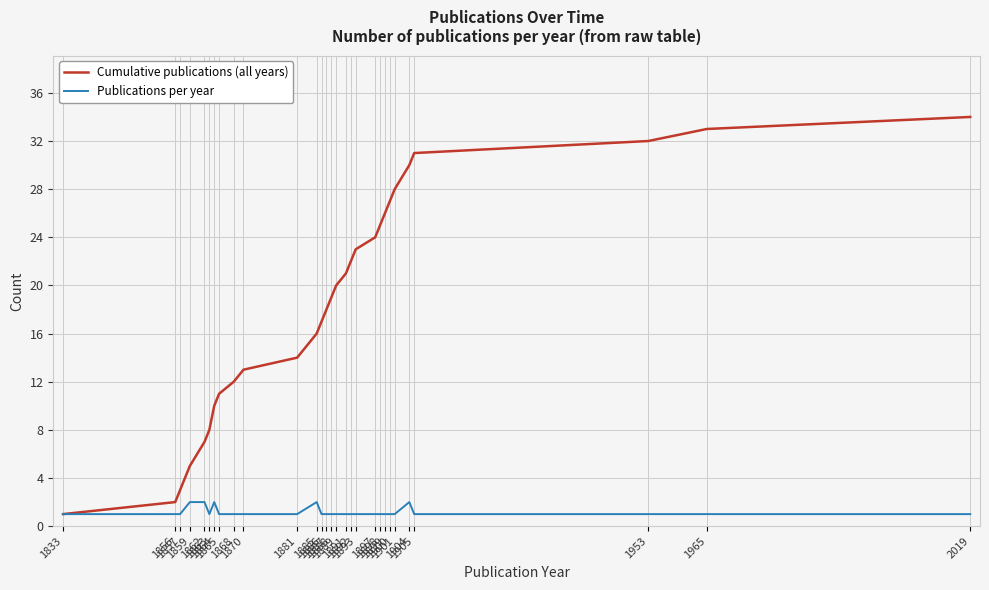

Reading right to left, extract all data points from this chart.

Cumulative publications (all years): 34	33	32	31	30	28	27	26	25	24	23	22	21	20	19	18	17	16	14	13	12	11	10	8	7	5	3	2	1
Publications per year: 1	1	1	1	2	1	1	1	1	1	1	1	1	1	1	1	1	2	1	1	1	1	2	1	2	2	1	1	1